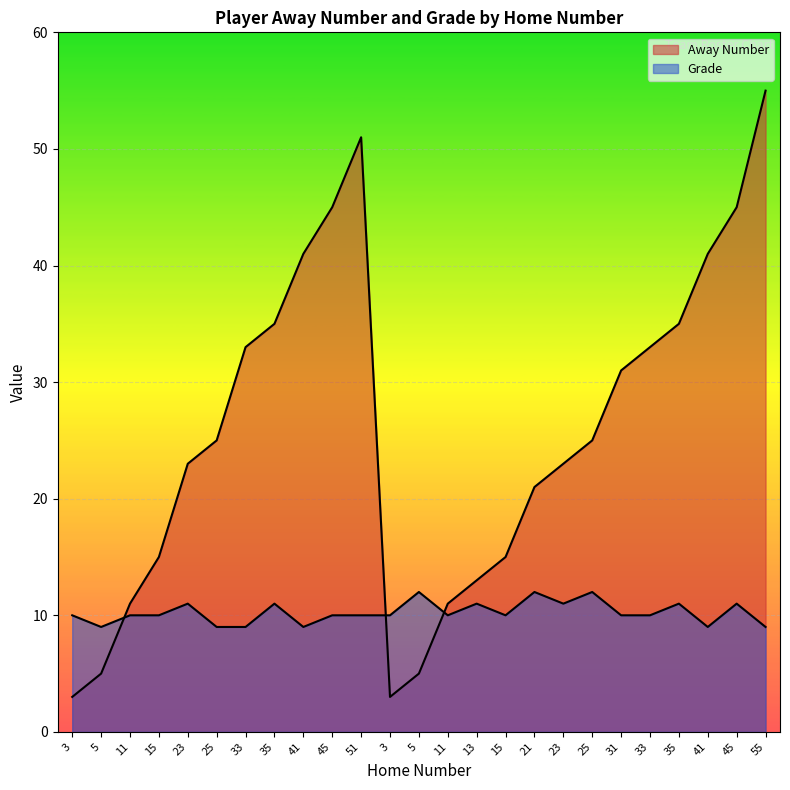

What is the value of the Grade point at the 23rd from the left?

9